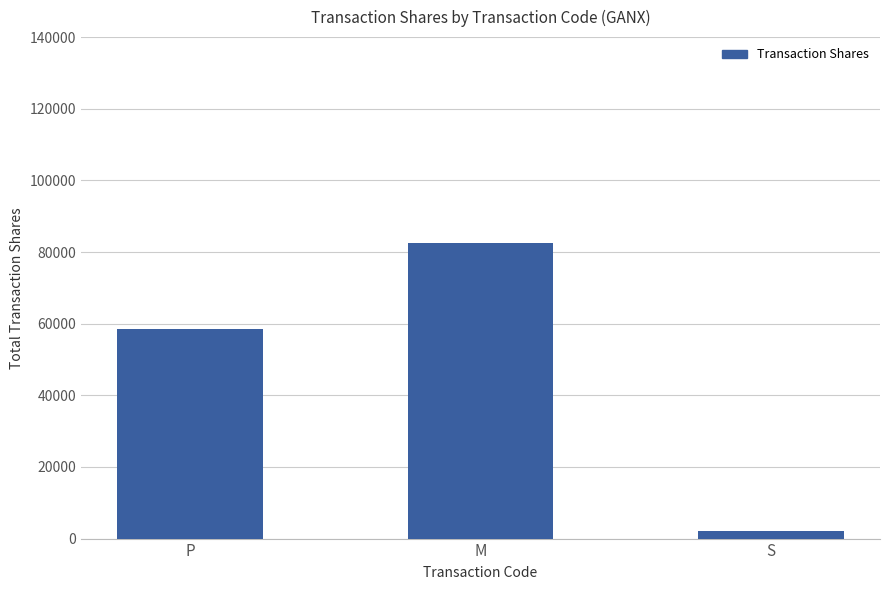

What is the change in value from P to M?

+23842